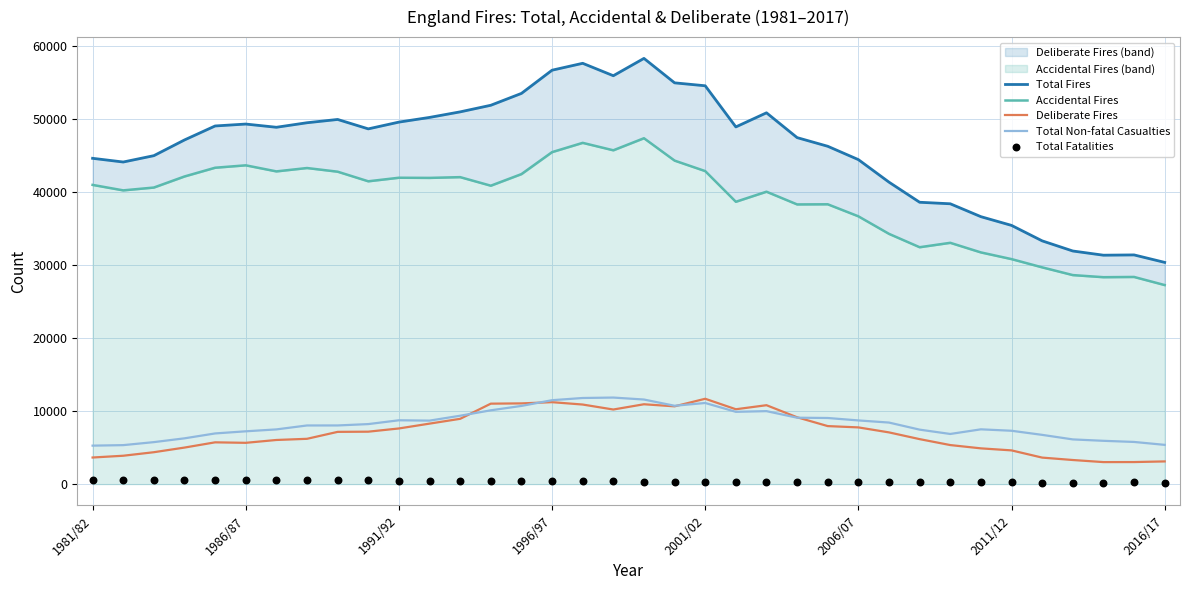

What is the total value across all series at 14?

118101